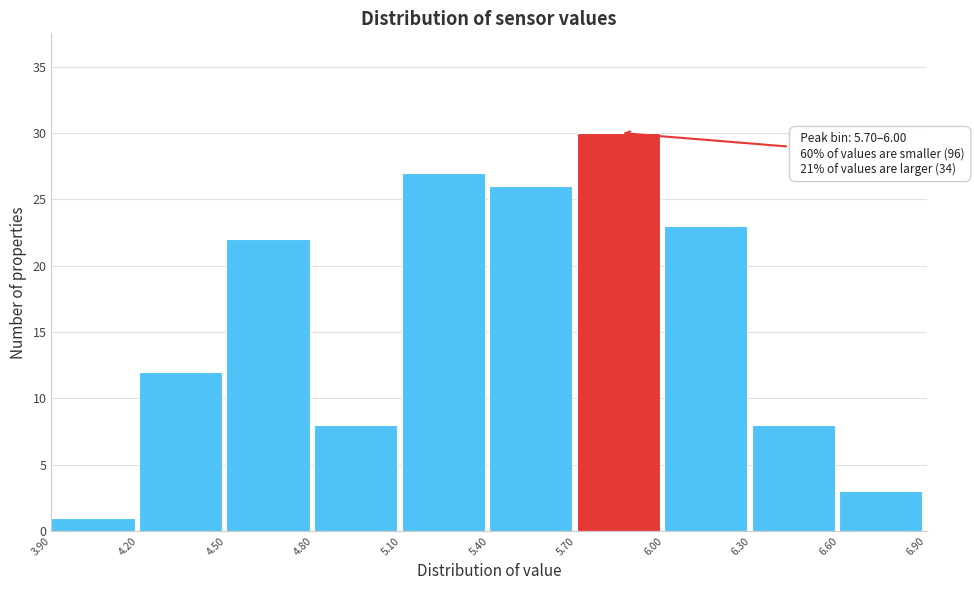

Which range on the x-axis has the tallest bar?

5.70 to 6.00